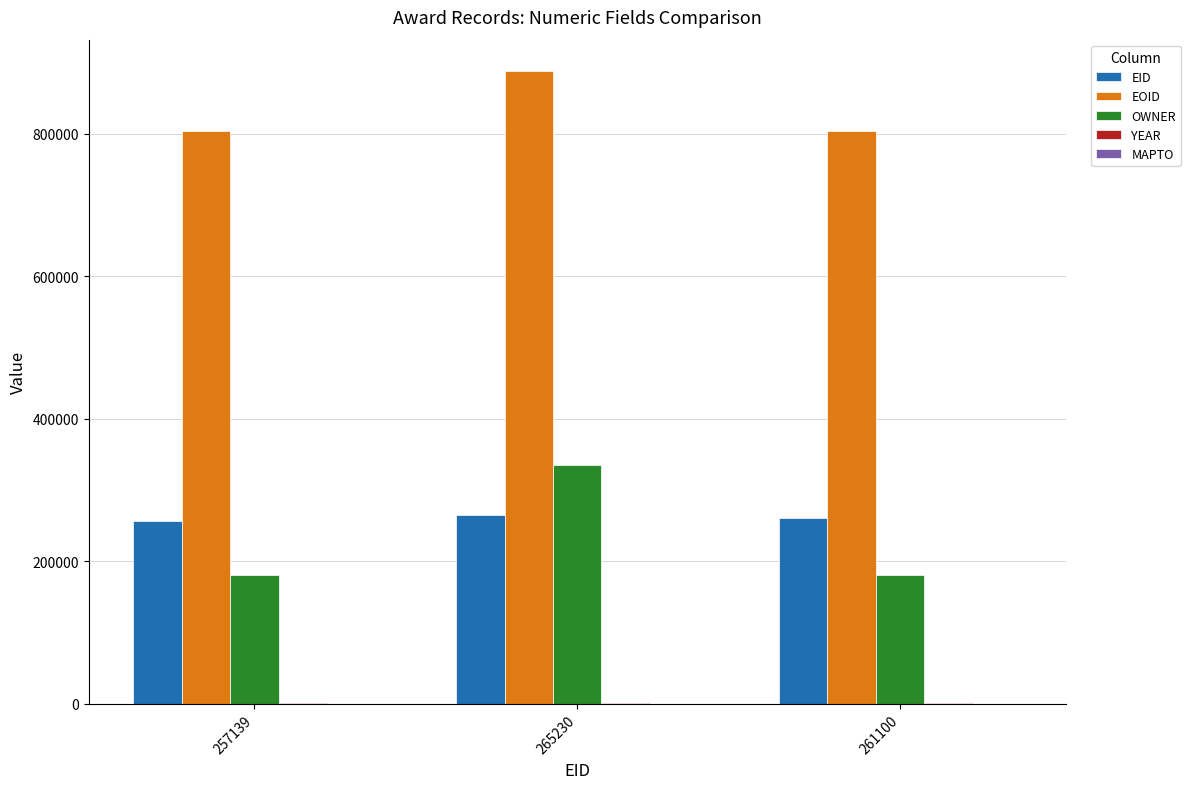

At which category is the sum across all series the highest?

265230